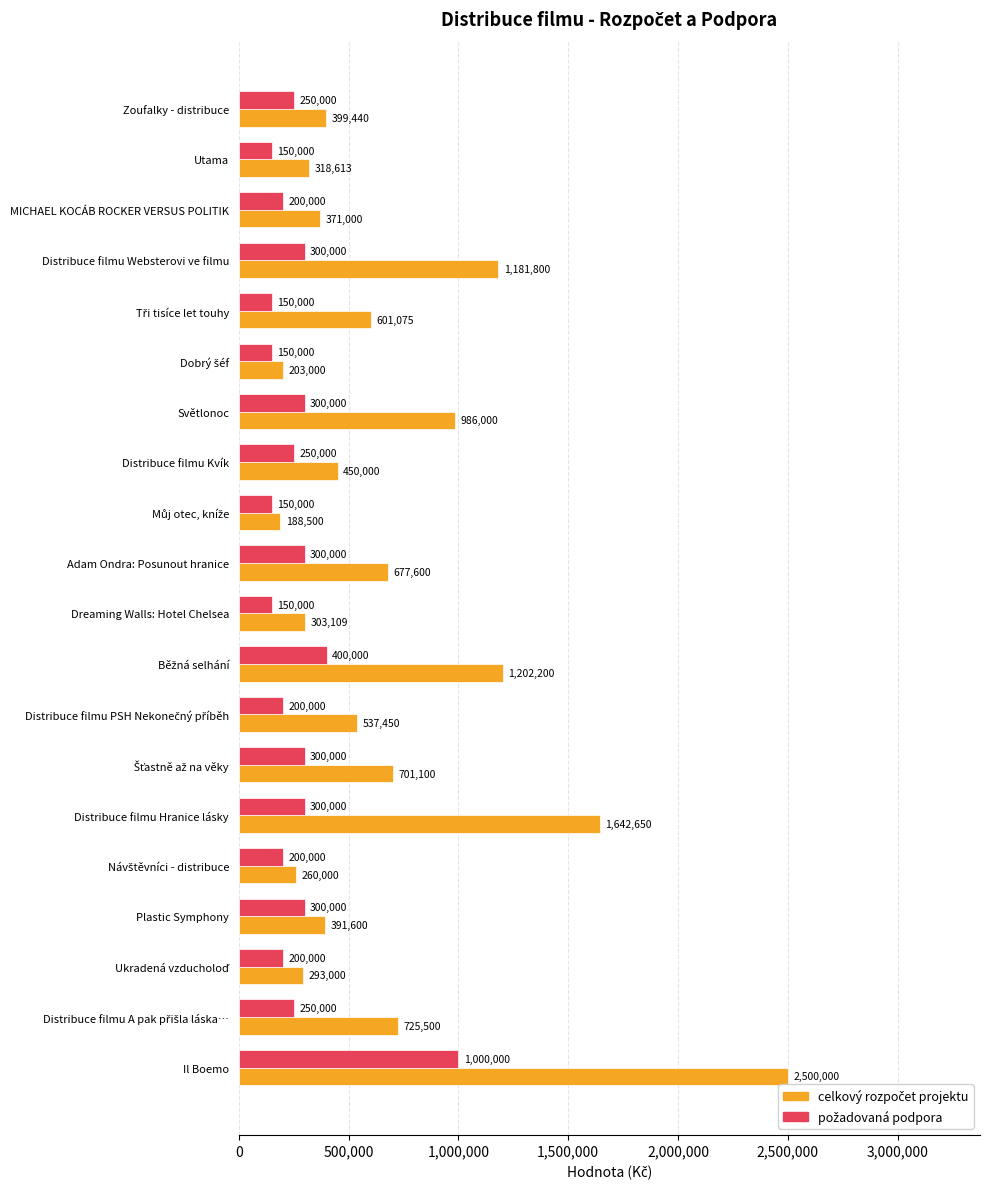

What is the difference between the highest and lowest values at Distribuce filmu Websterovi ve filmu?

881800